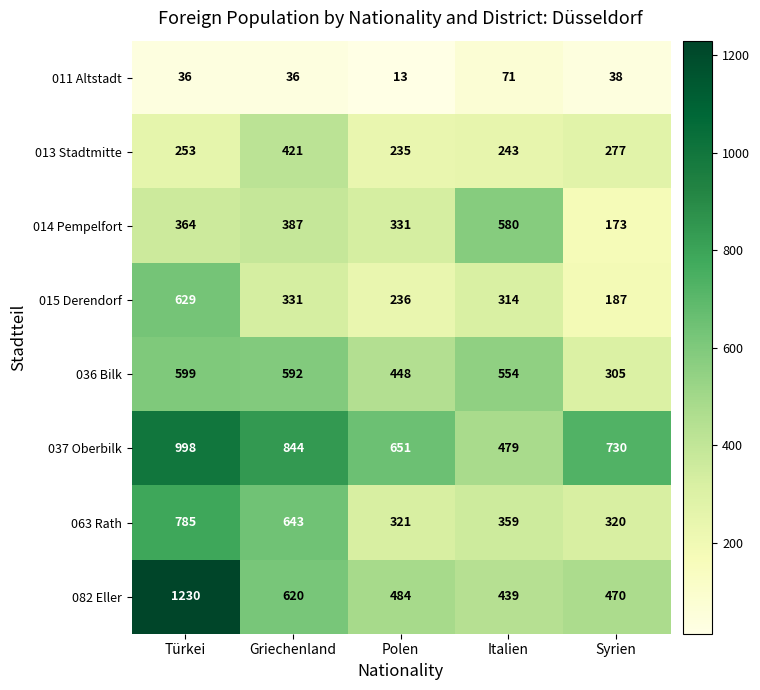

Where is 013 Stadtmitte nearest to the value 328?

Syrien